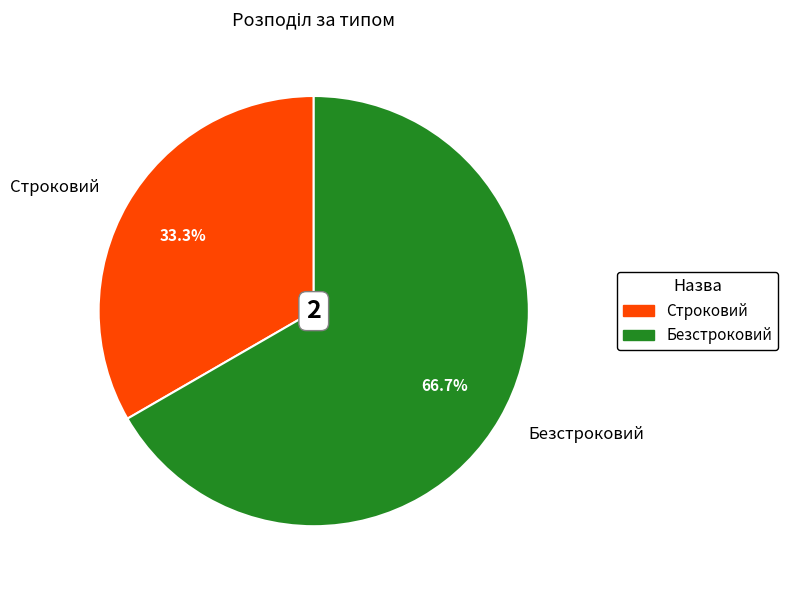

Count the number of slices in the pie.

2